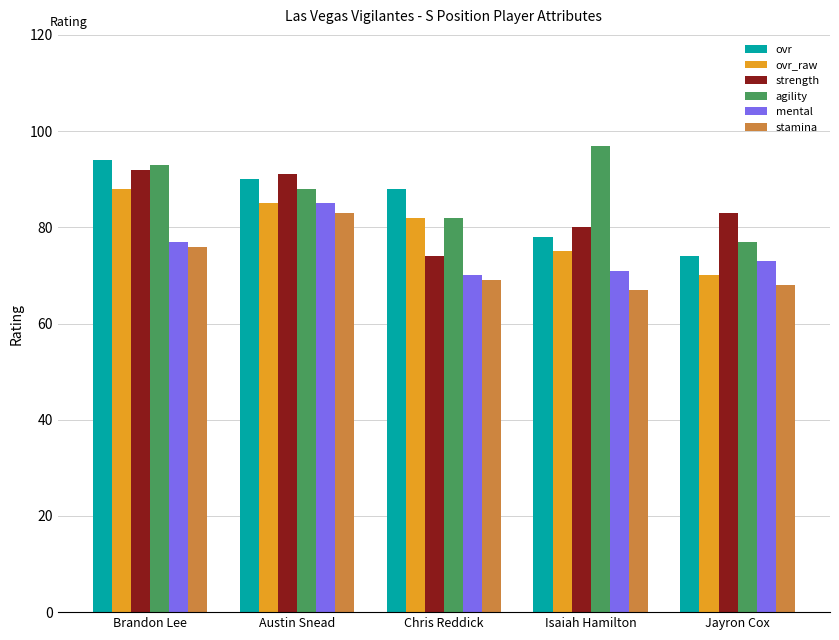

Between Isaiah Hamilton and Jayron Cox, which series saw the biggest shift?

agility